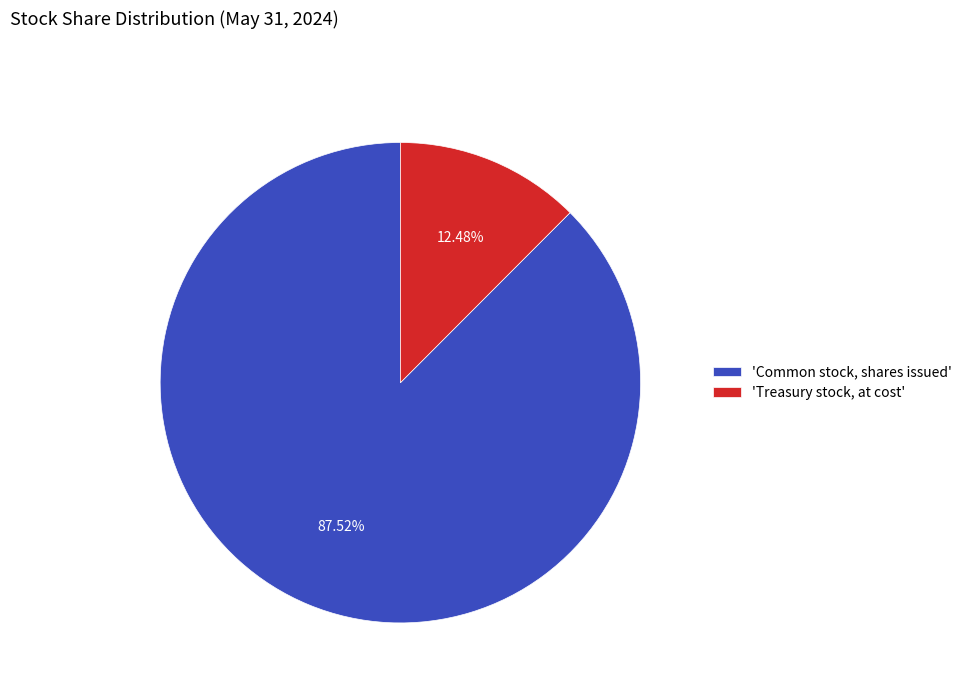

What is the smallest slice in the pie chart?

'Treasury stock, at cost'